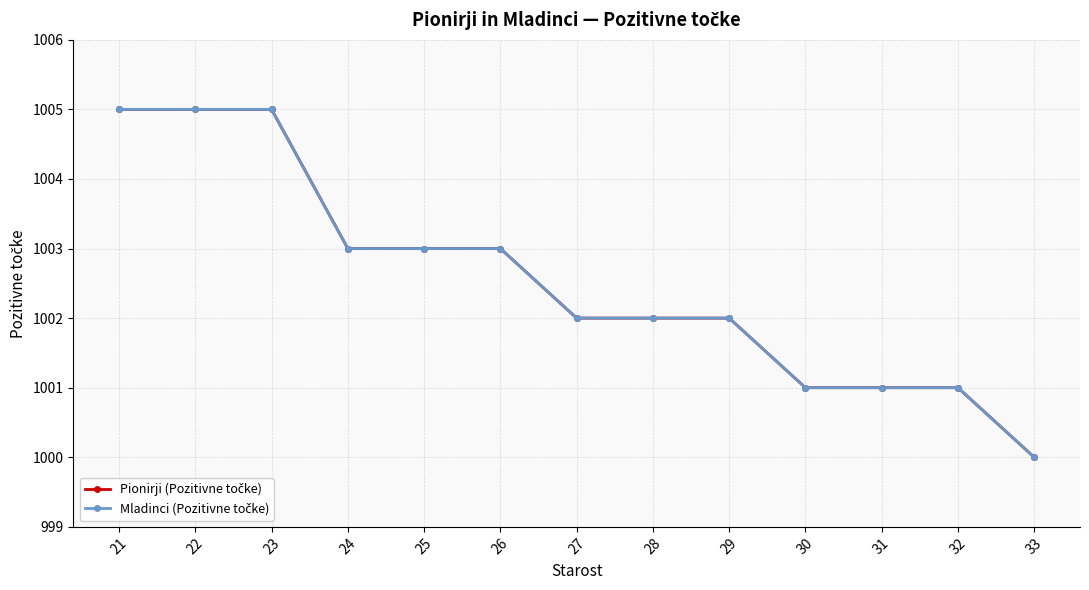

Reading left to right, list all the values displayed in this chart.

Pionirji (Pozitivne točke): 21=1005	22=1005	23=1005	24=1003	25=1003	26=1003	27=1002	28=1002	29=1002	30=1001	31=1001	32=1001	33=1000
Mladinci (Pozitivne točke): 21=1005	22=1005	23=1005	24=1003	25=1003	26=1003	27=1002	28=1002	29=1002	30=1001	31=1001	32=1001	33=1000